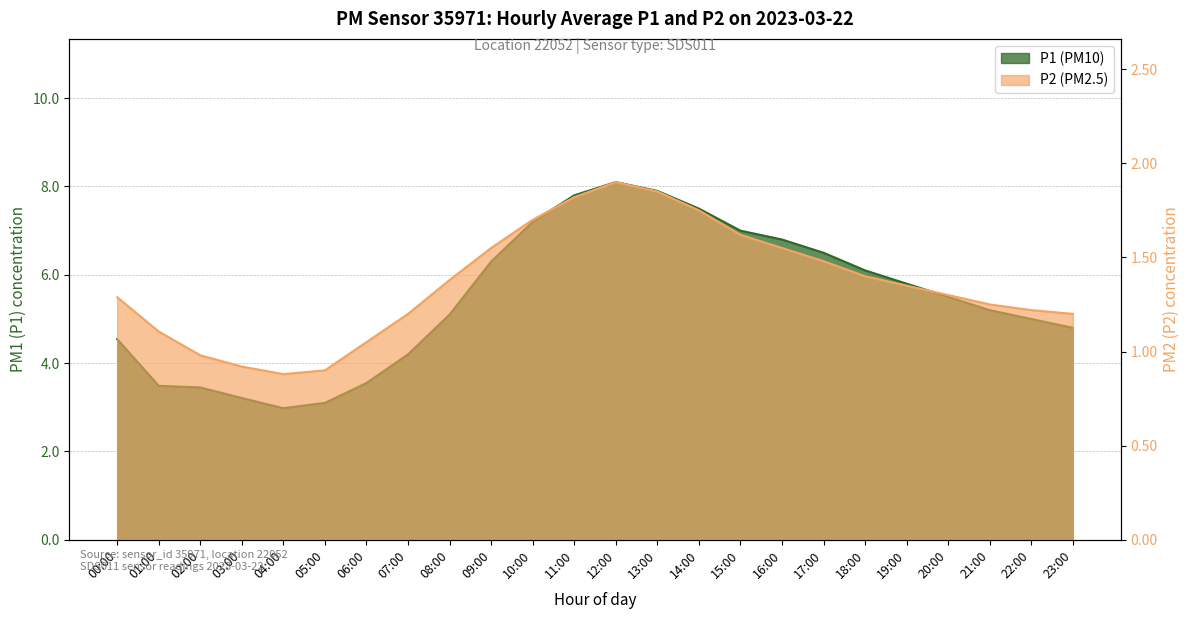

What position from the left is 20:00?

21